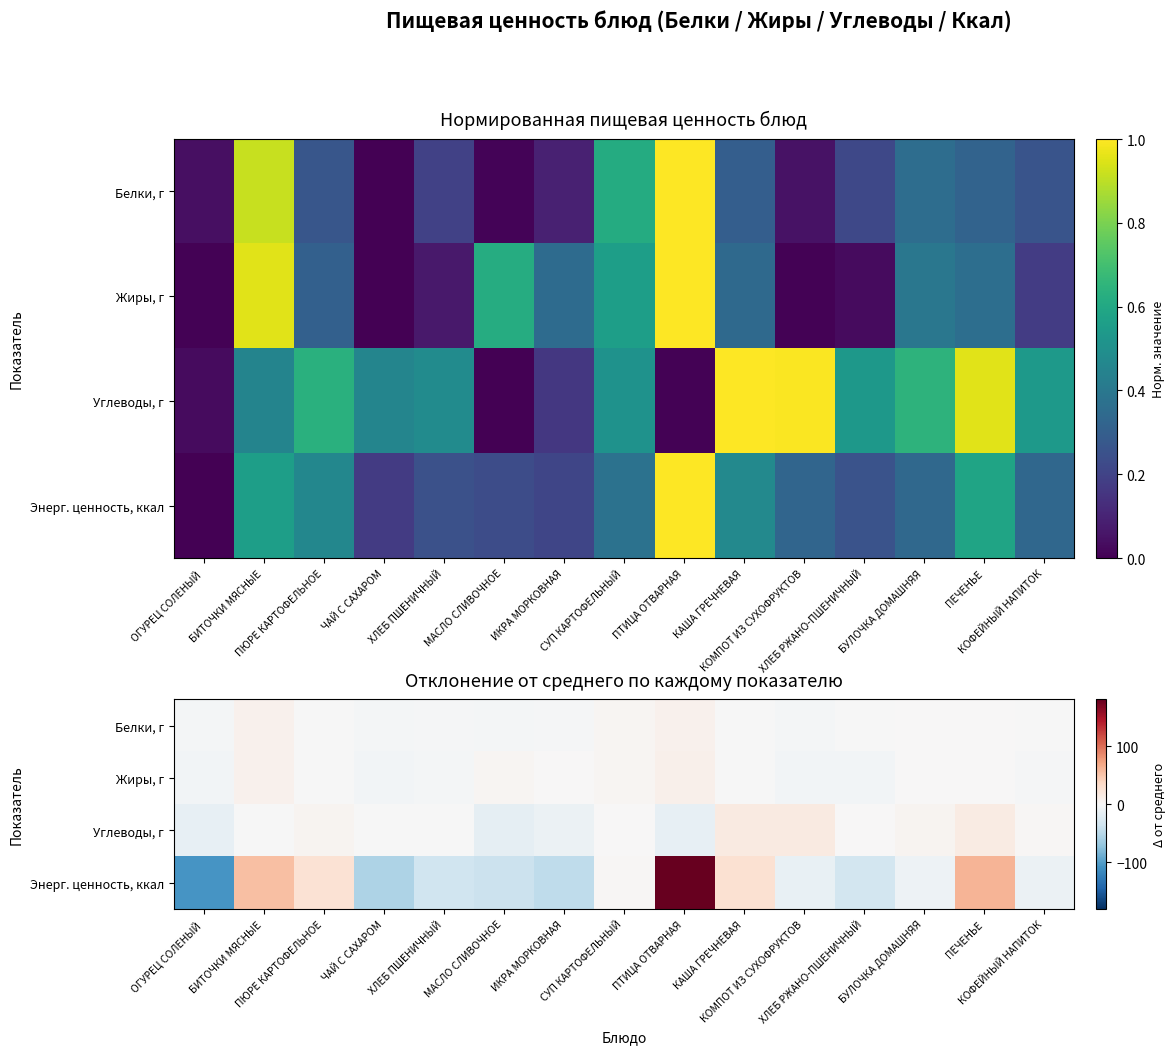

How many values in Энерг. ценность, ккал are below zero?

9